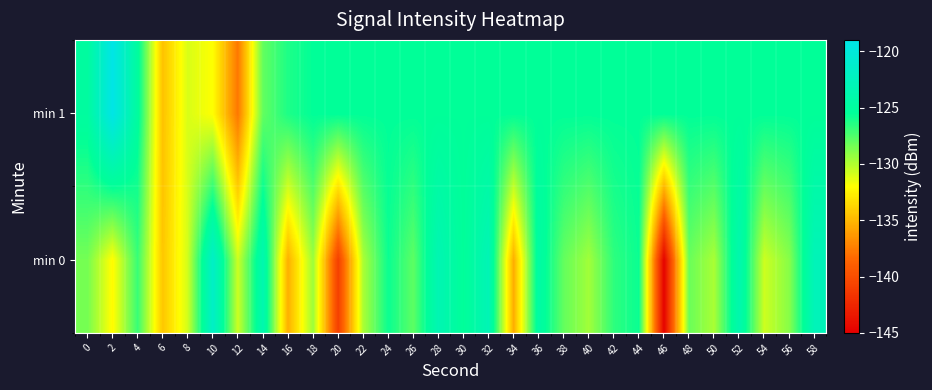

Which series has the largest total across all categories?

min 1